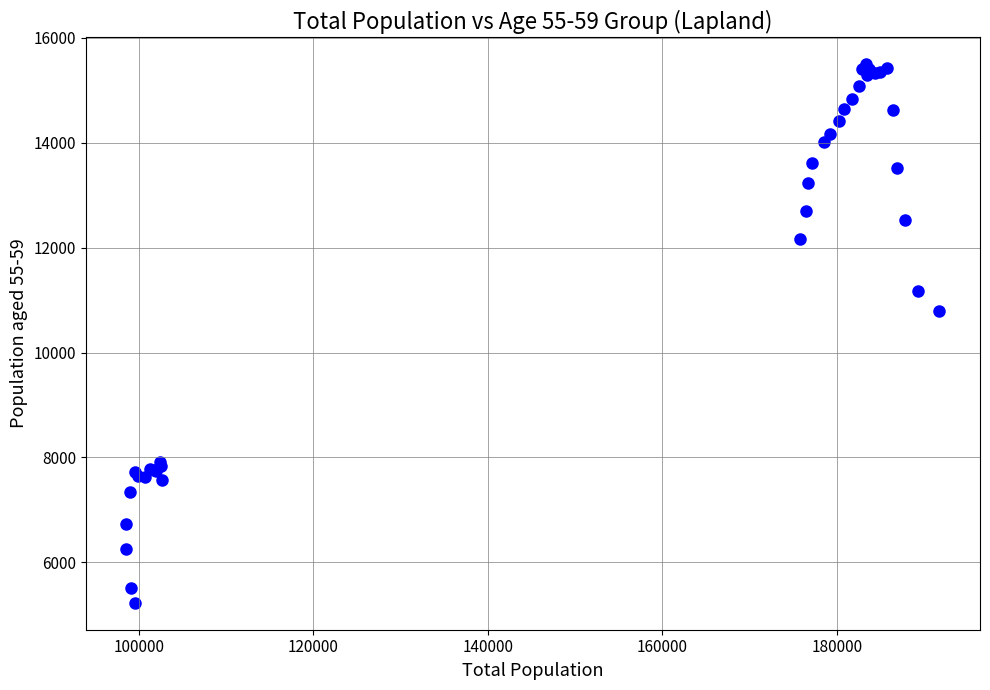

What Y value in the scatter plot is closest to 10361?

10799